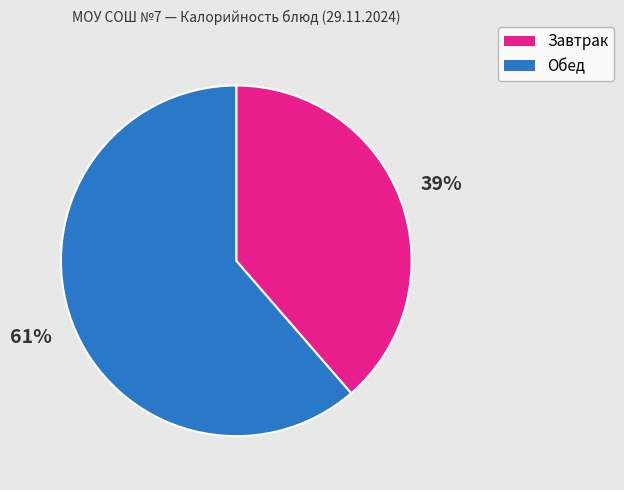

To the nearest percent, what is the average slice percentage?

50%